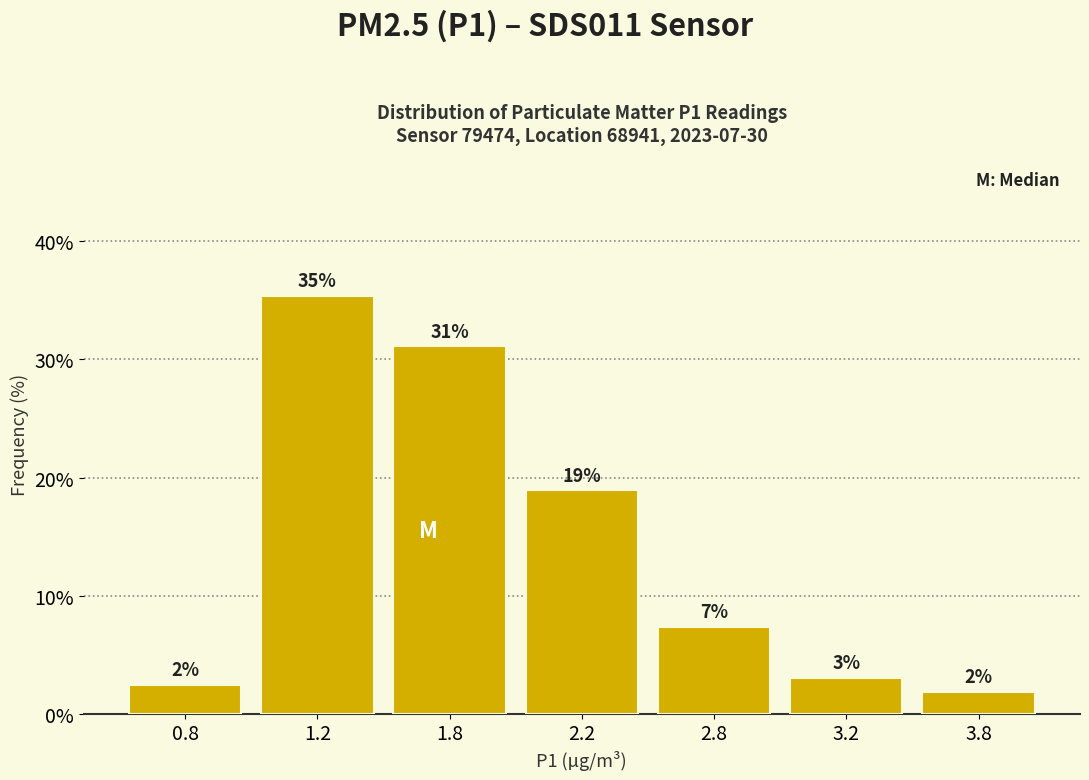

Does the chart contain any negative values?

No